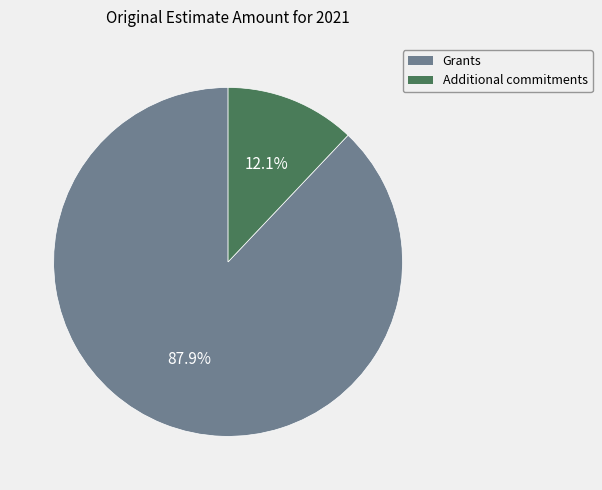

True or false: Additional commitments accounts for 12% of the total.

True